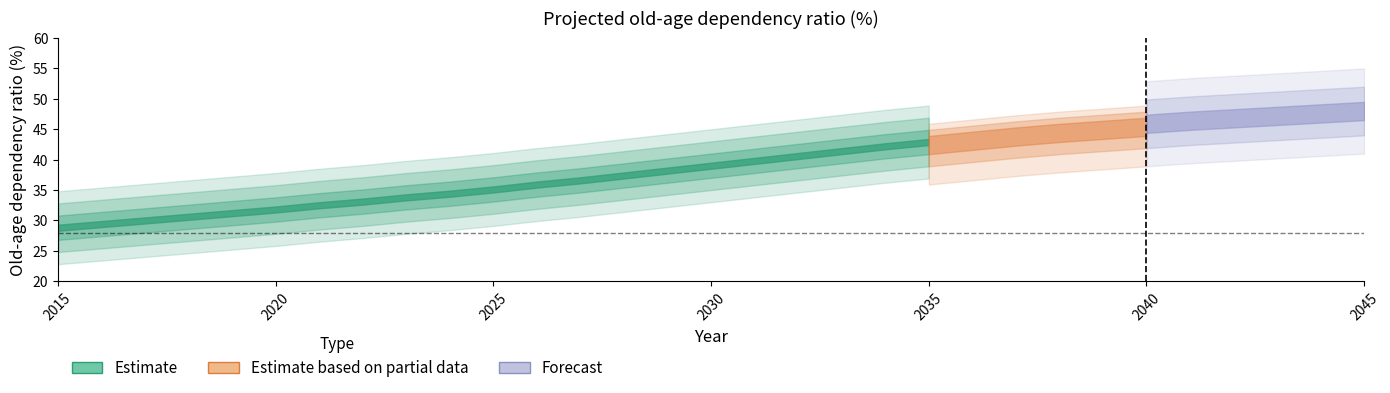

How many values exceed 39?

15